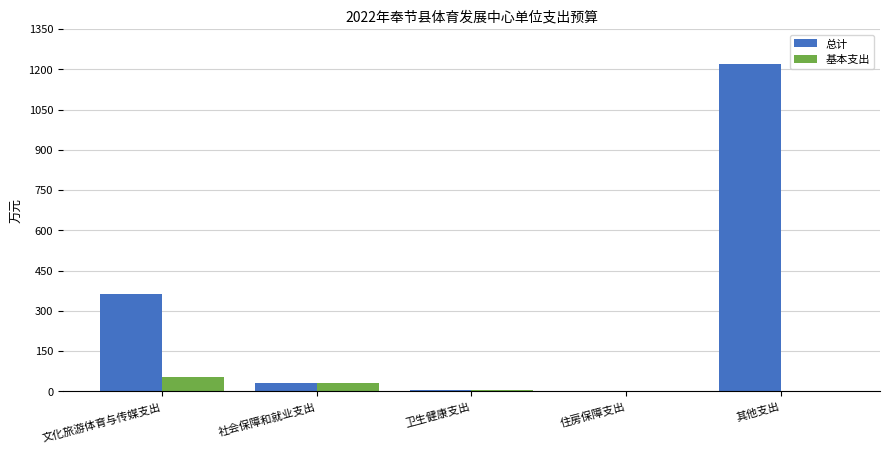

How many groups of bars are there?

5